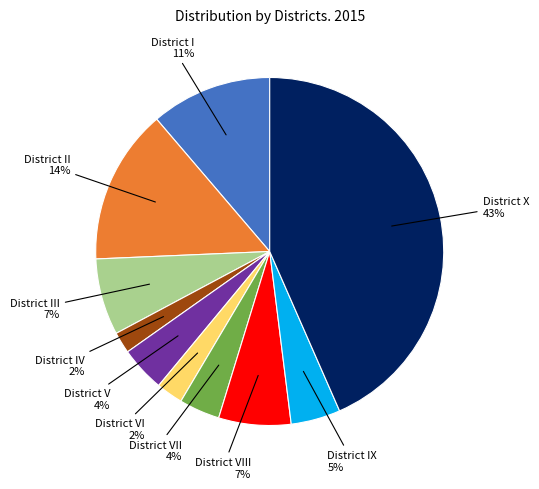

Is there any slice that represents more than half of the pie?

No